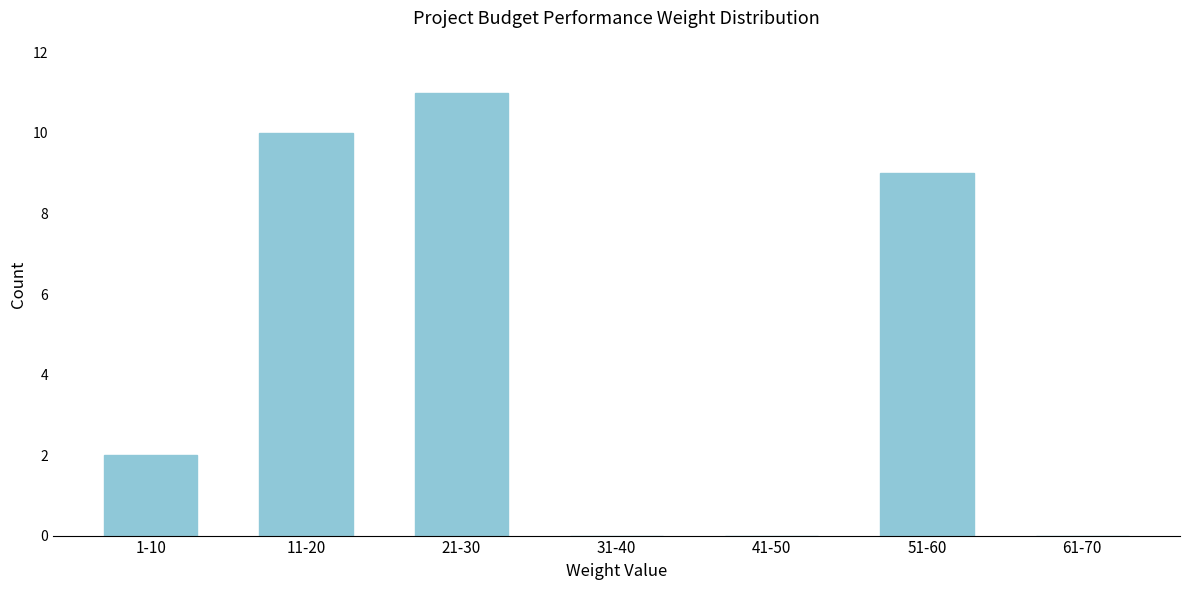

Reading left to right, transcribe all the data shown in this chart.

1-10=2	11-20=10	21-30=11	31-40=0	41-50=0	51-60=9	61-70=0